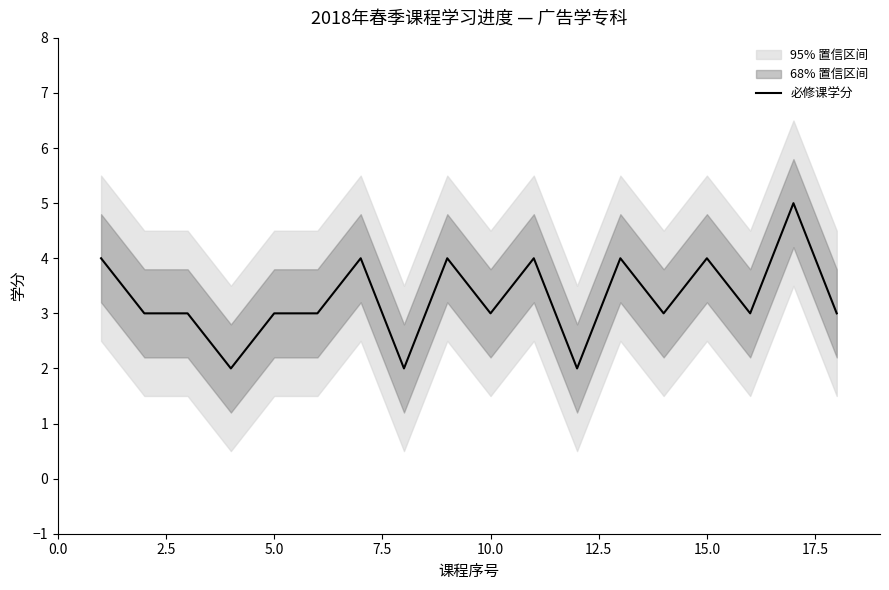

What is the smallest value displayed?

2